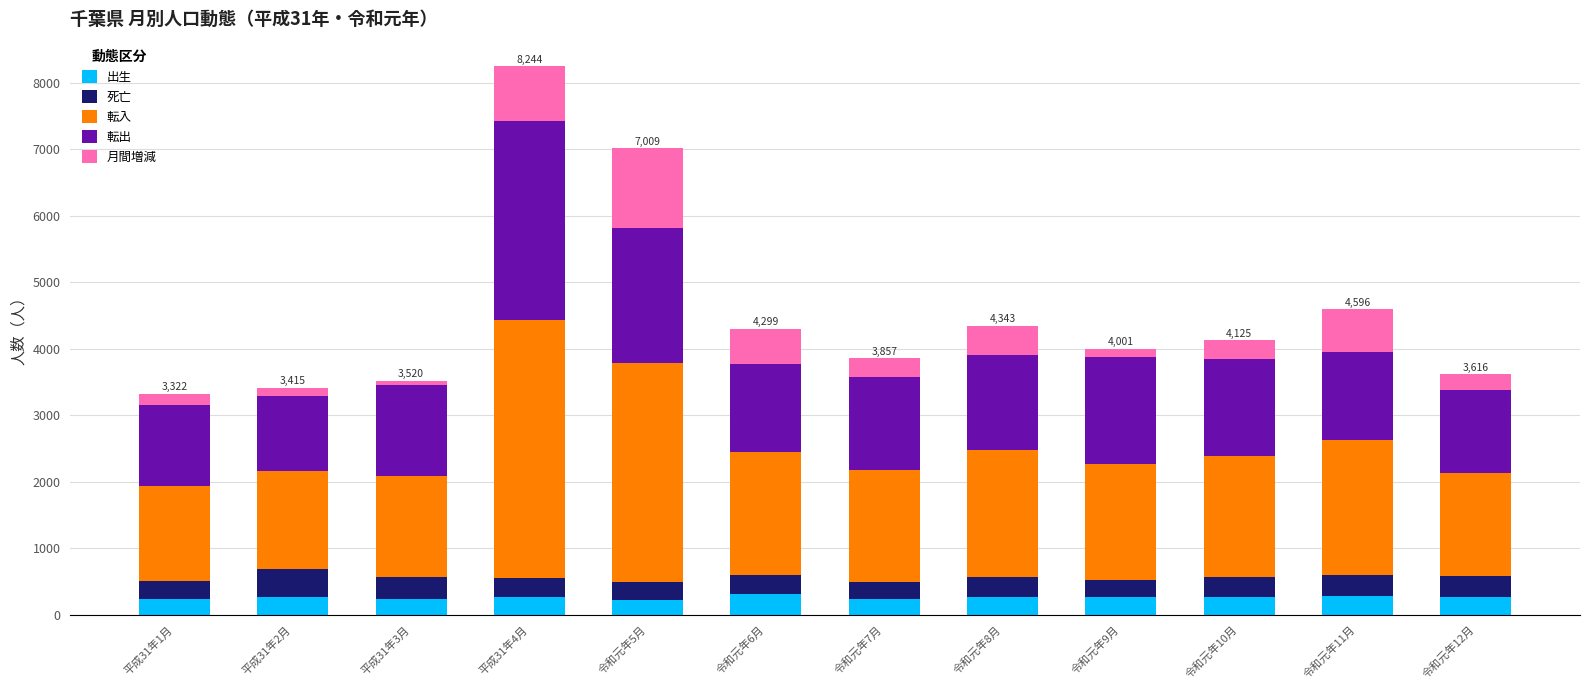

At which category is the sum across all series the highest?

平成31年4月